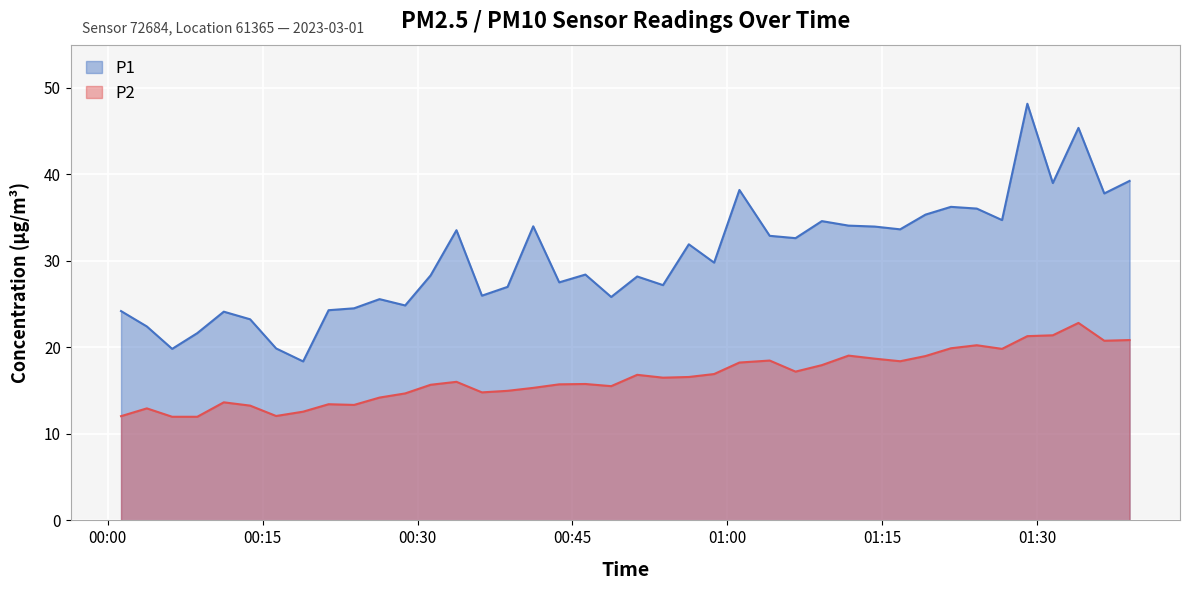

How many lines are shown in the chart?

2